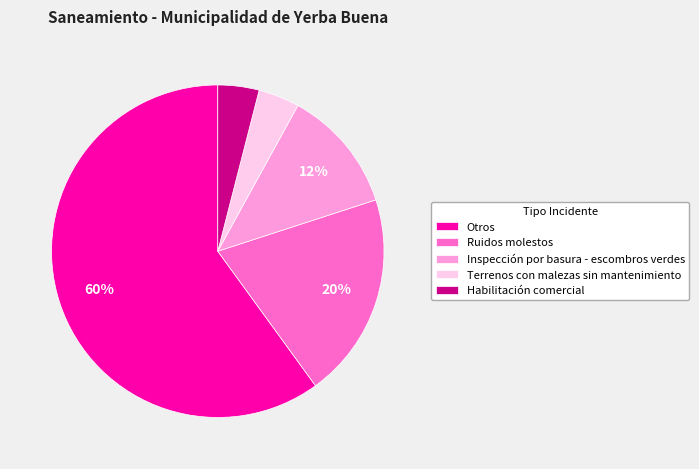

To the nearest percent, what is the combined percentage of Inspección por basura - escombros verdes and Otros?

72%